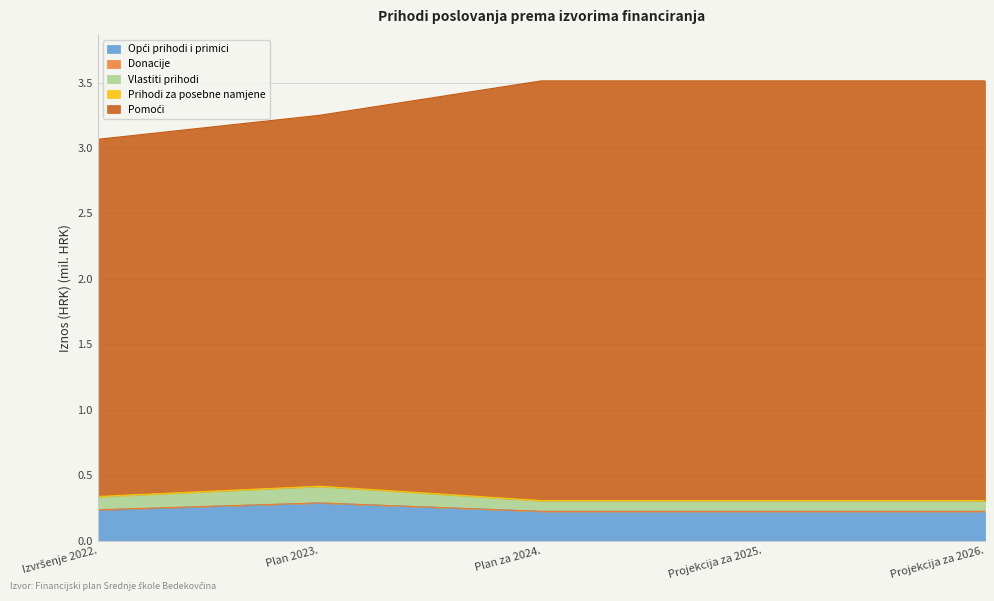

What is the difference between the highest and lowest values at Projekcija za 2026.?

3.3